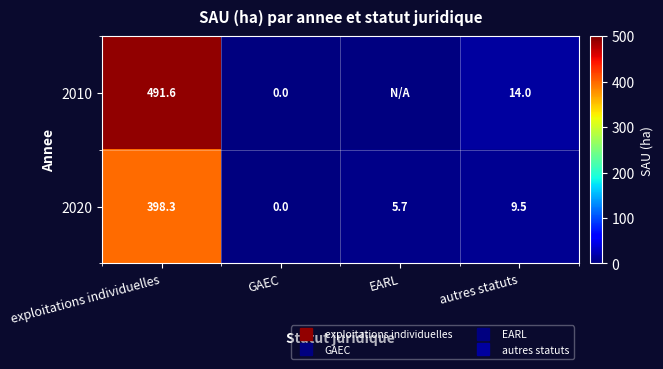

The 2020 series shows 398.3 at exploitations individuelles. True or false?

True